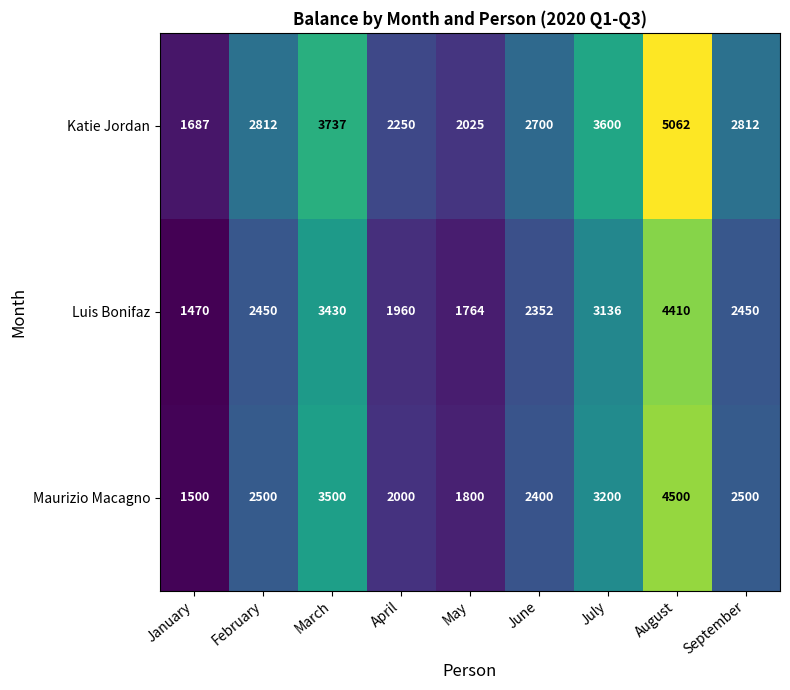

What is the spread (max minus min) of values at June?

348